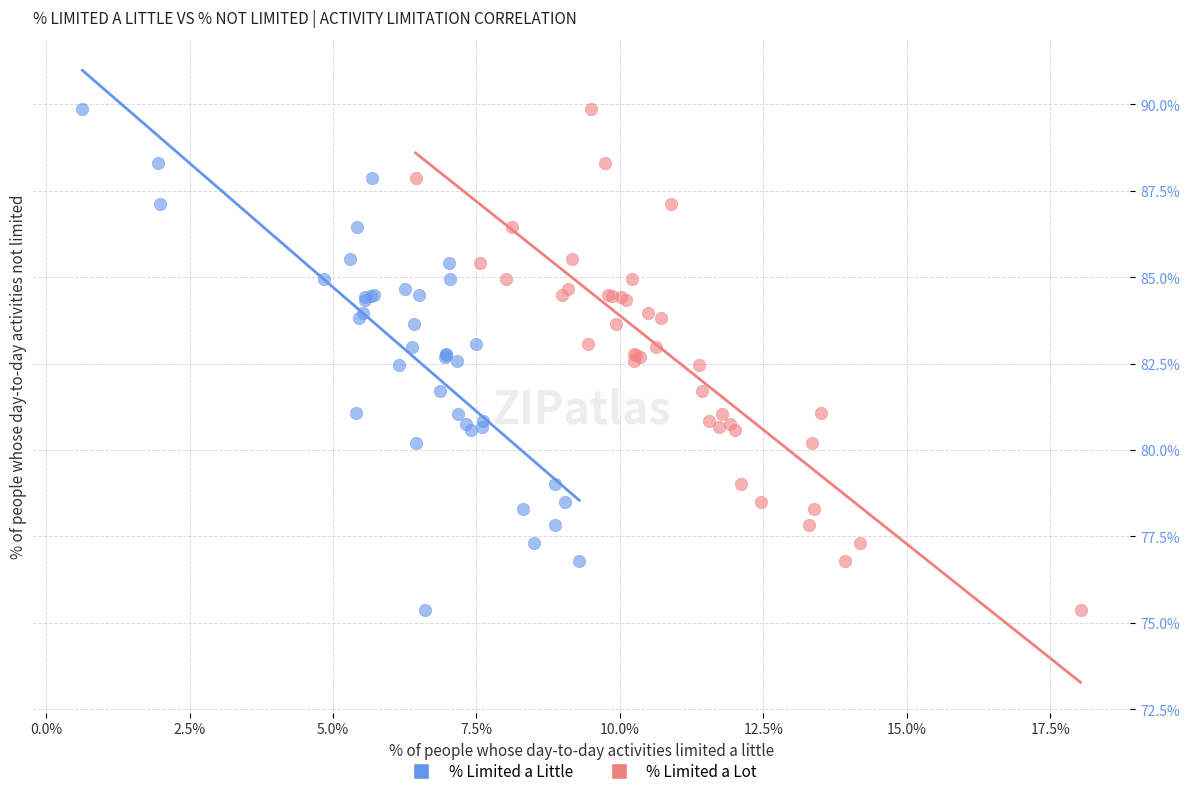

What are all the series names shown in the legend?

% Limited a Little, % Limited a Lot